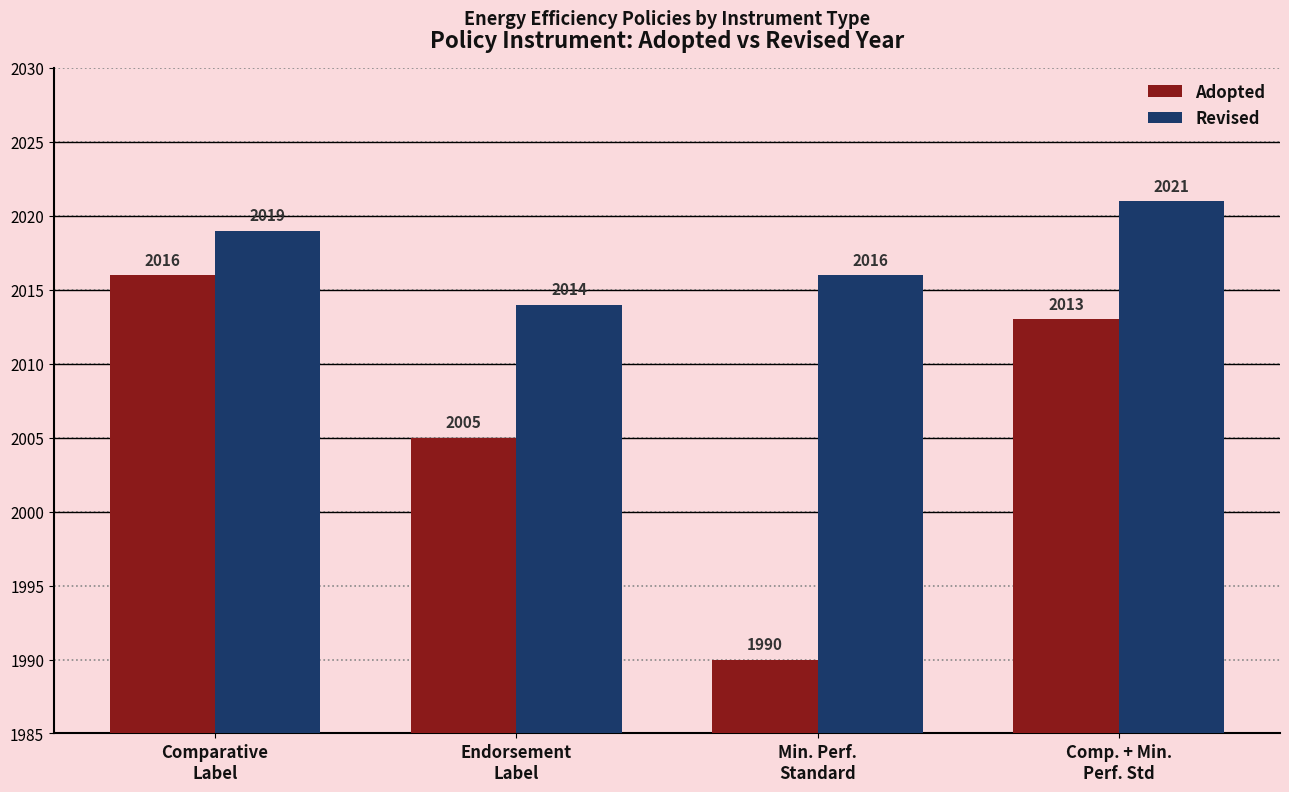

Count the Adopted values in the range 2005 to 2016.

3